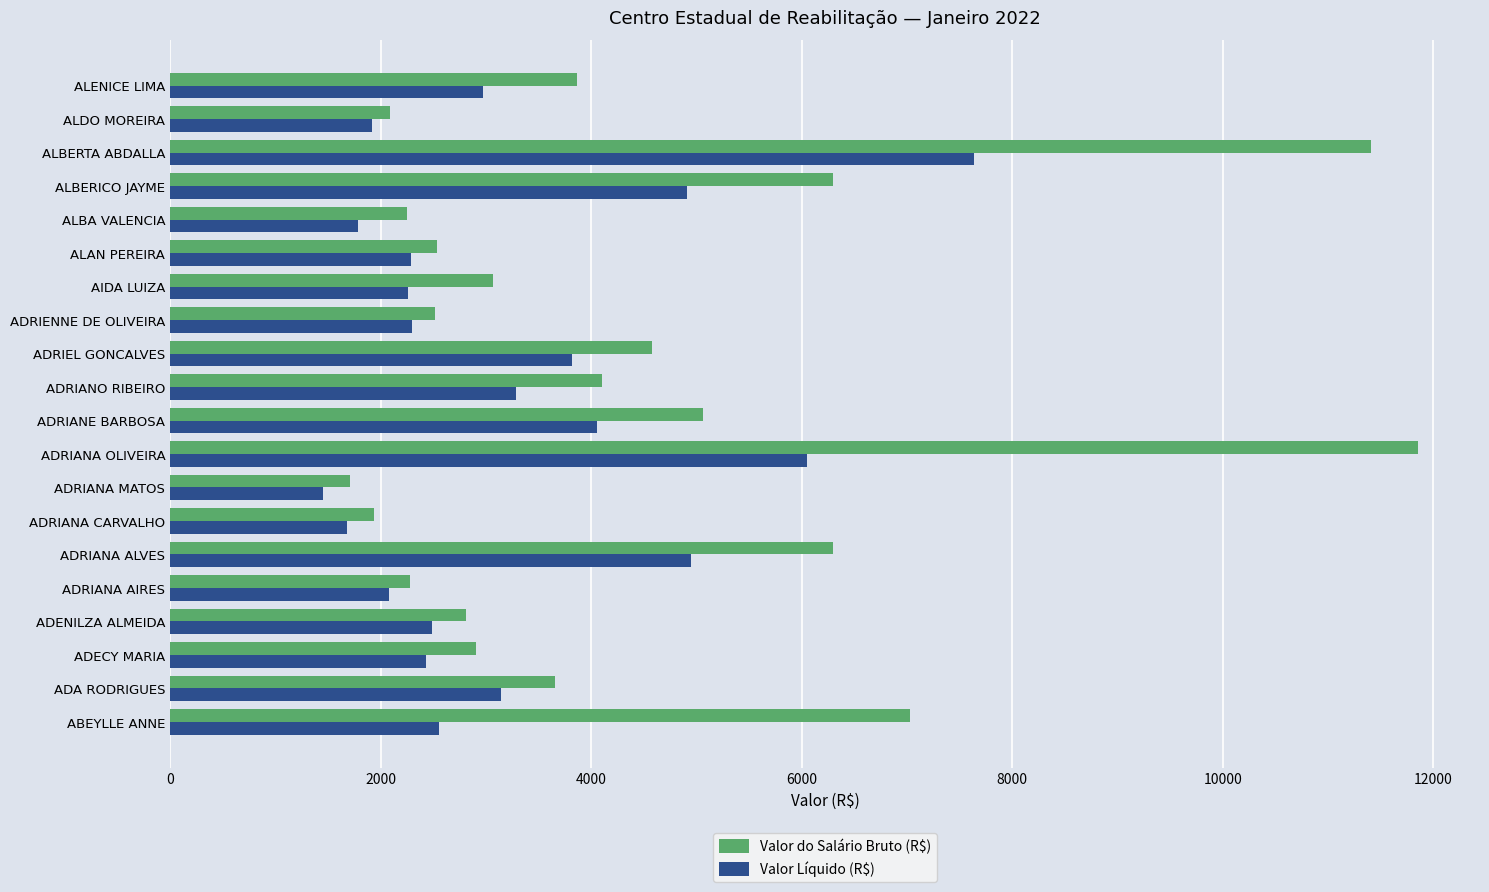

What value does the Valor do Salário Bruto (R$) series have at ADRIANE BARBOSA?

5066.0